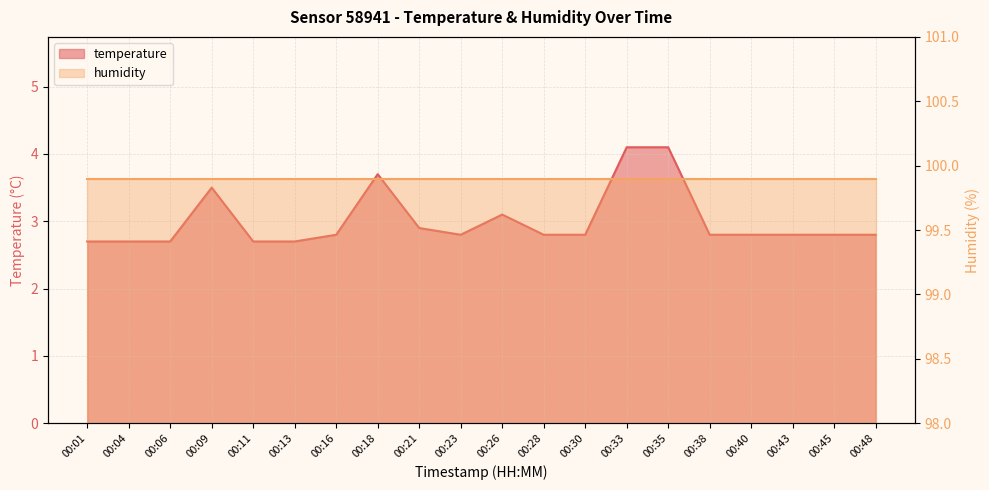

What is the value of the 7th point from the left?

2.8